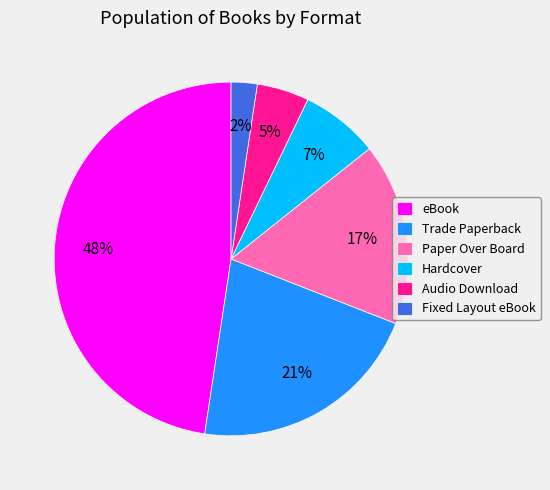

True or false: Hardcover accounts for 7% of the total.

True